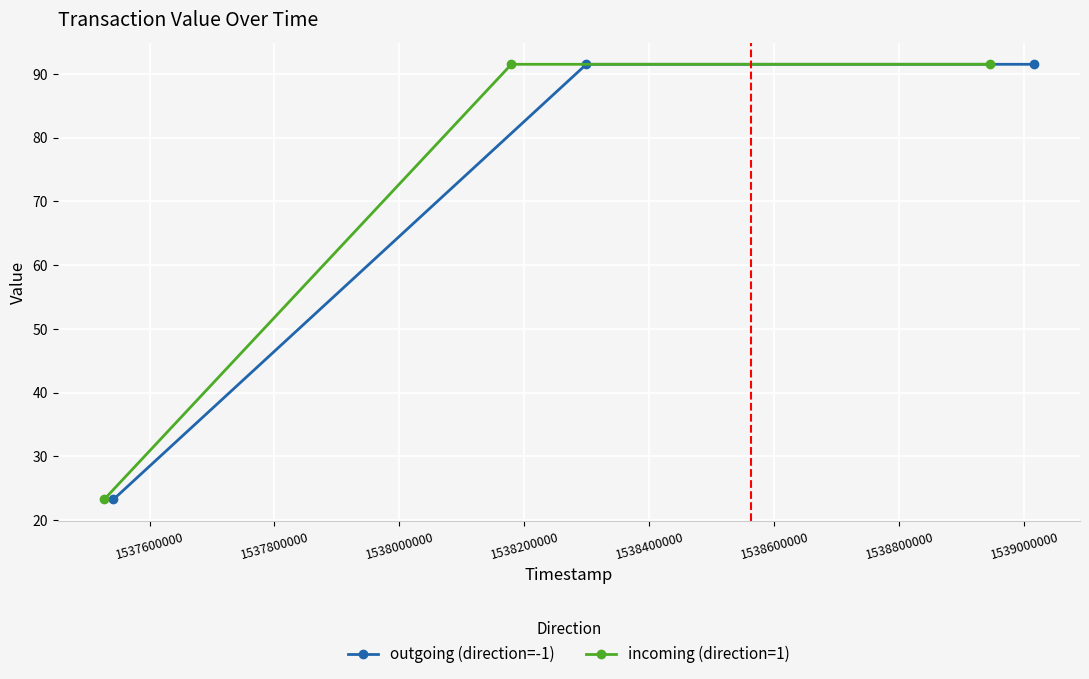

What is the value of the incoming (direction=1) point at the 3rd from the left?

91.5